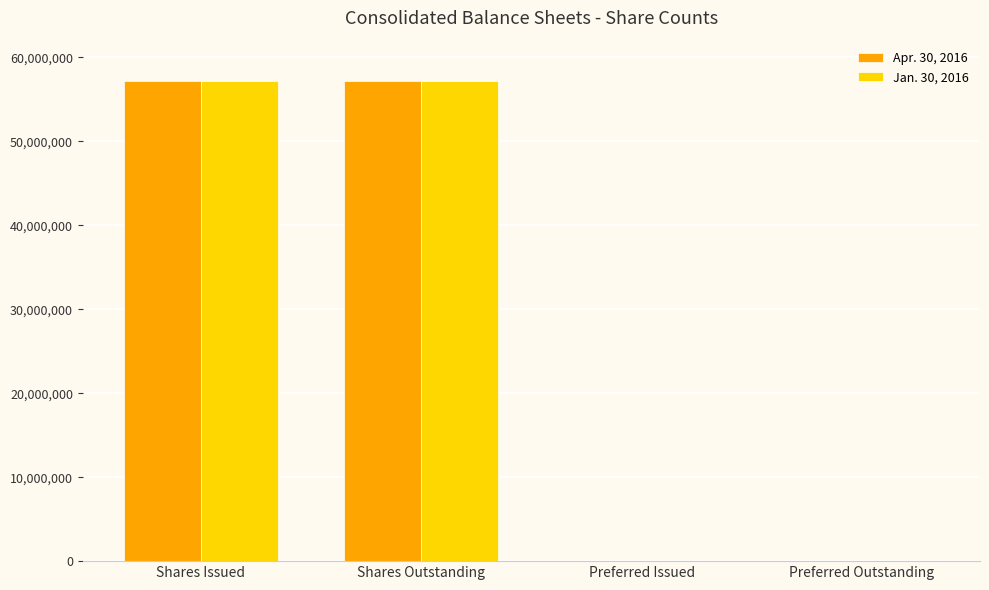

The Apr. 30, 2016 series shows 0 at Preferred Issued. True or false?

True